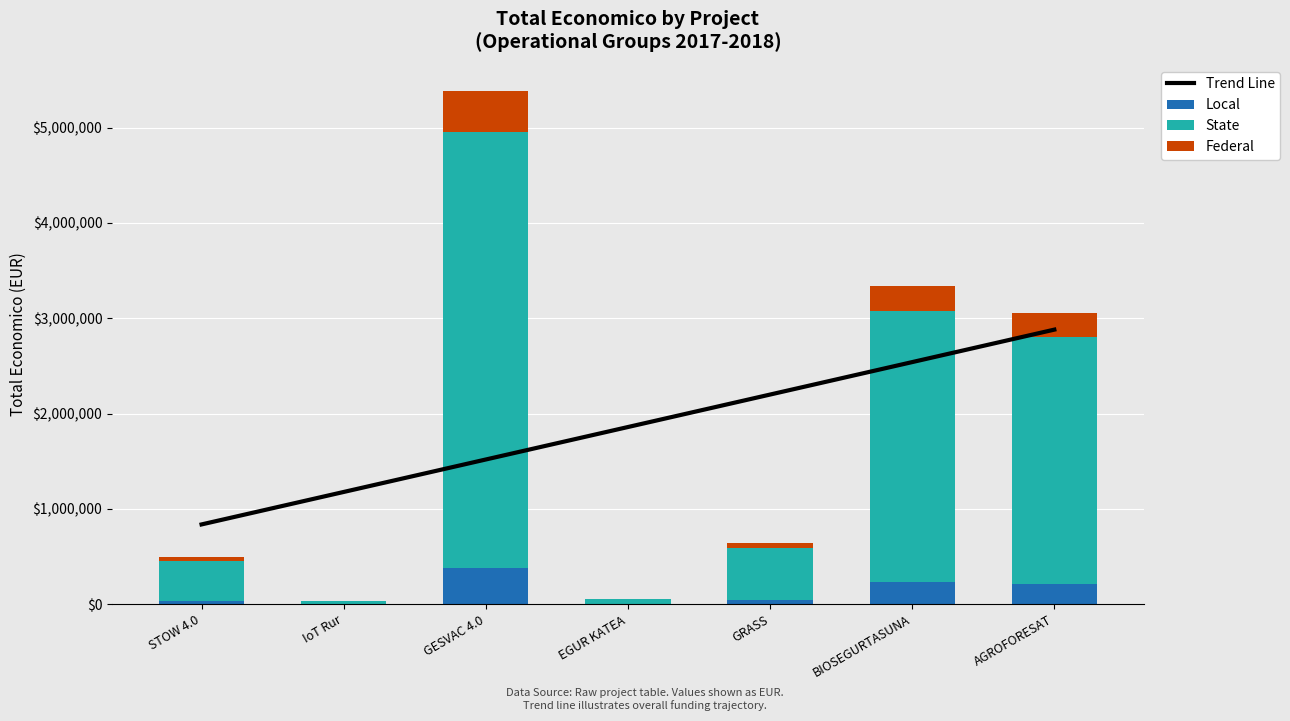

Are the bars horizontal?

No